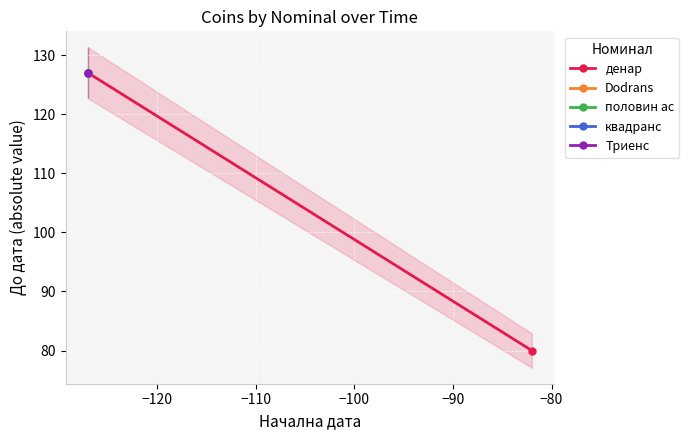

How many lines are shown in the chart?

1